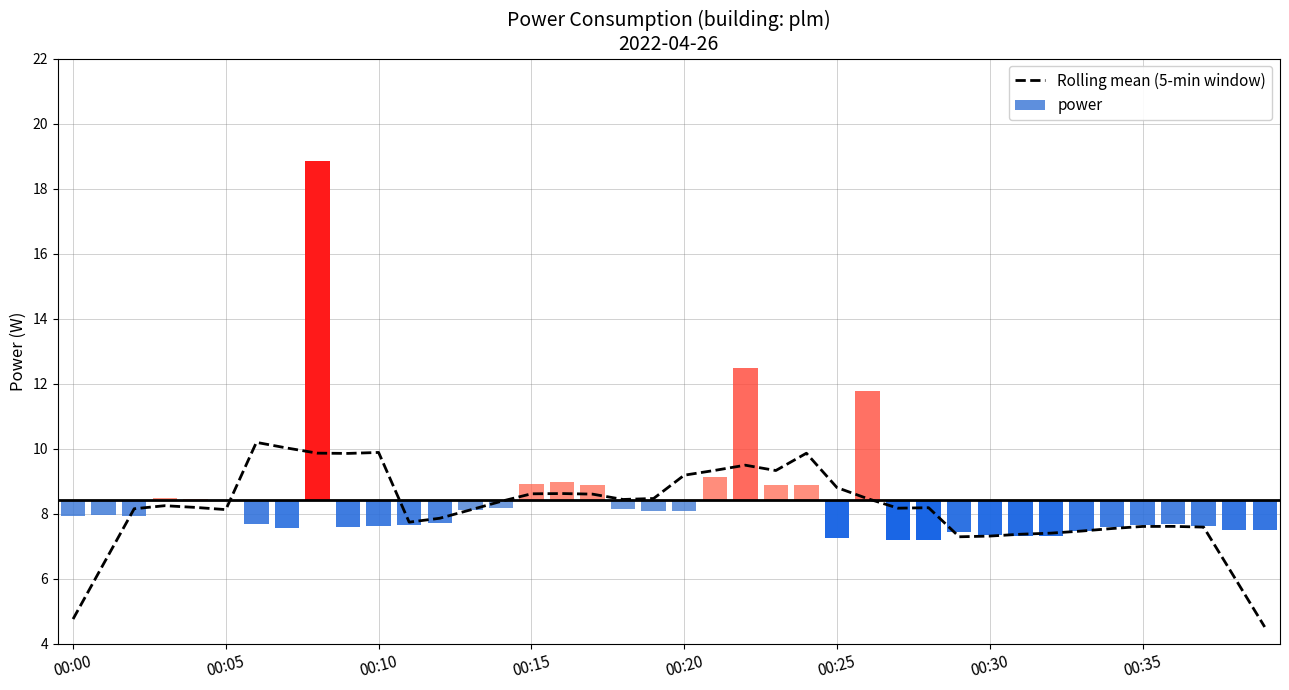

Are the bars horizontal?

No